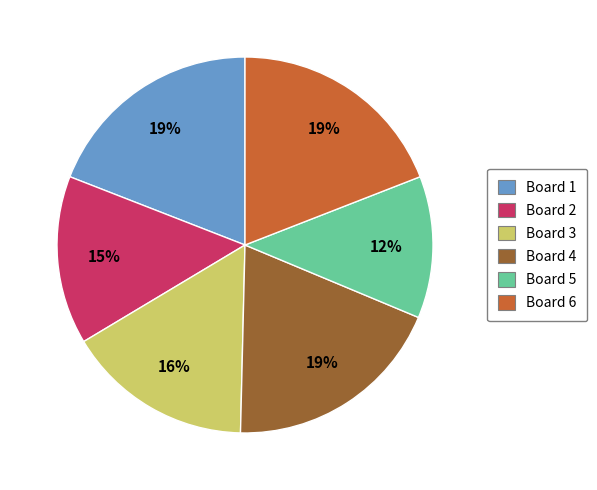

To the nearest percent, what is the difference between the Board 1 and Board 5 slice percentages?

7%